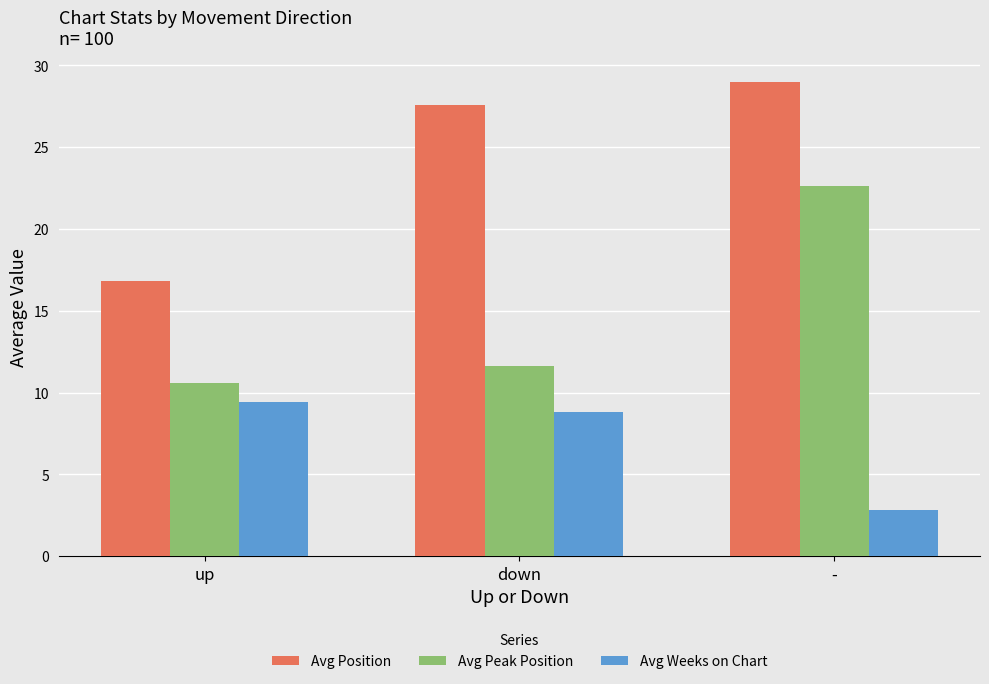

How many bars are there in total?

9